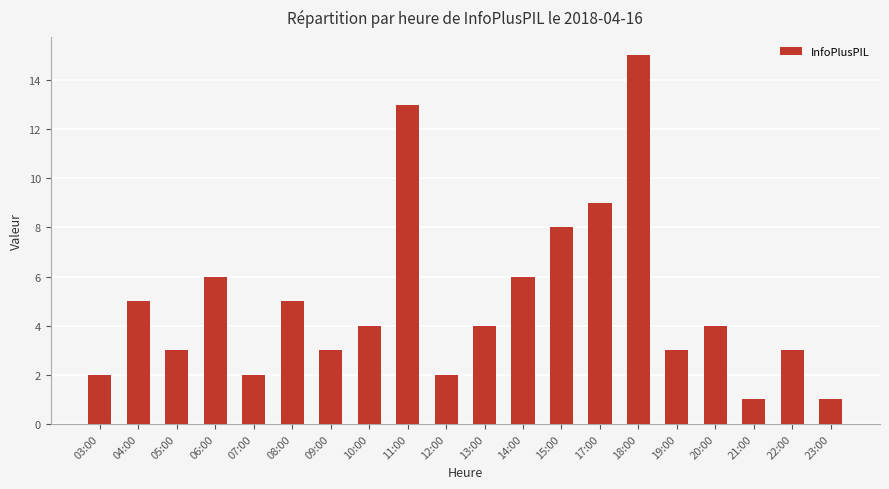

What is the change in value from 03:00 to 17:00?

+7